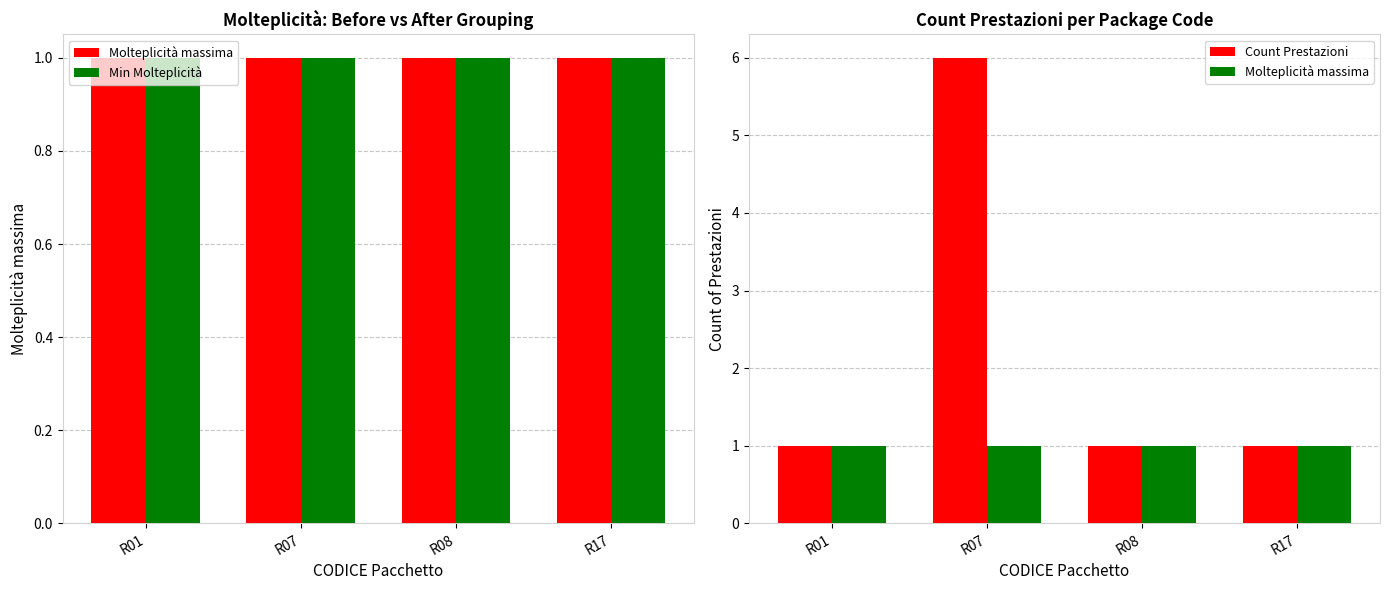

Which has a higher value, R01 or R07?

R01